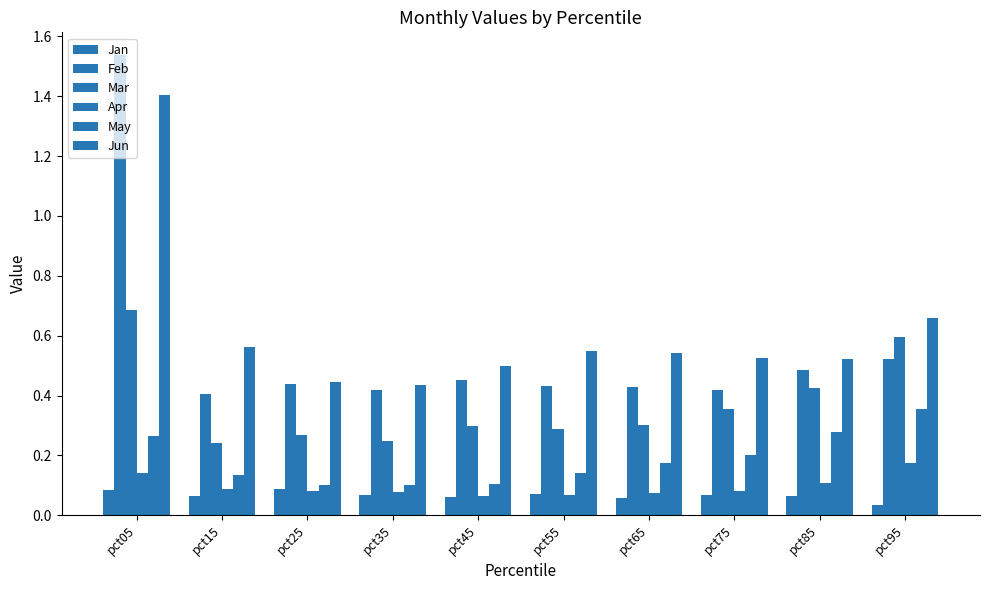

Which series has the widest spread of values?

Feb